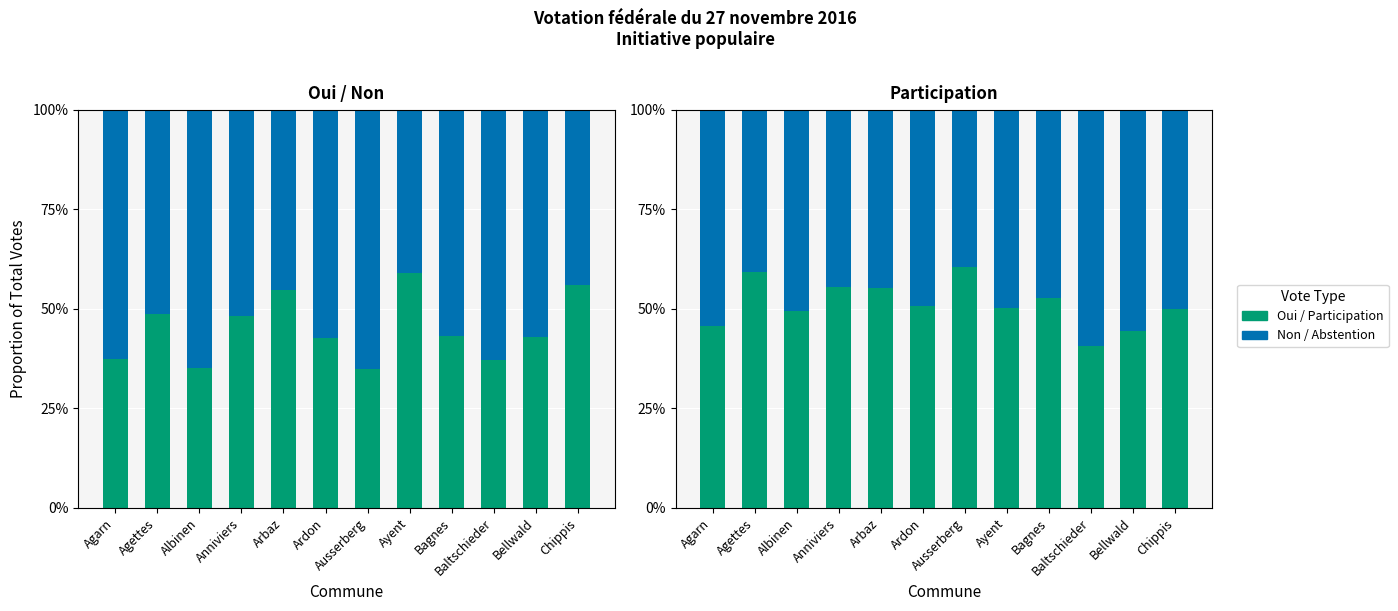

How many values in the Oui series are below 43?

6